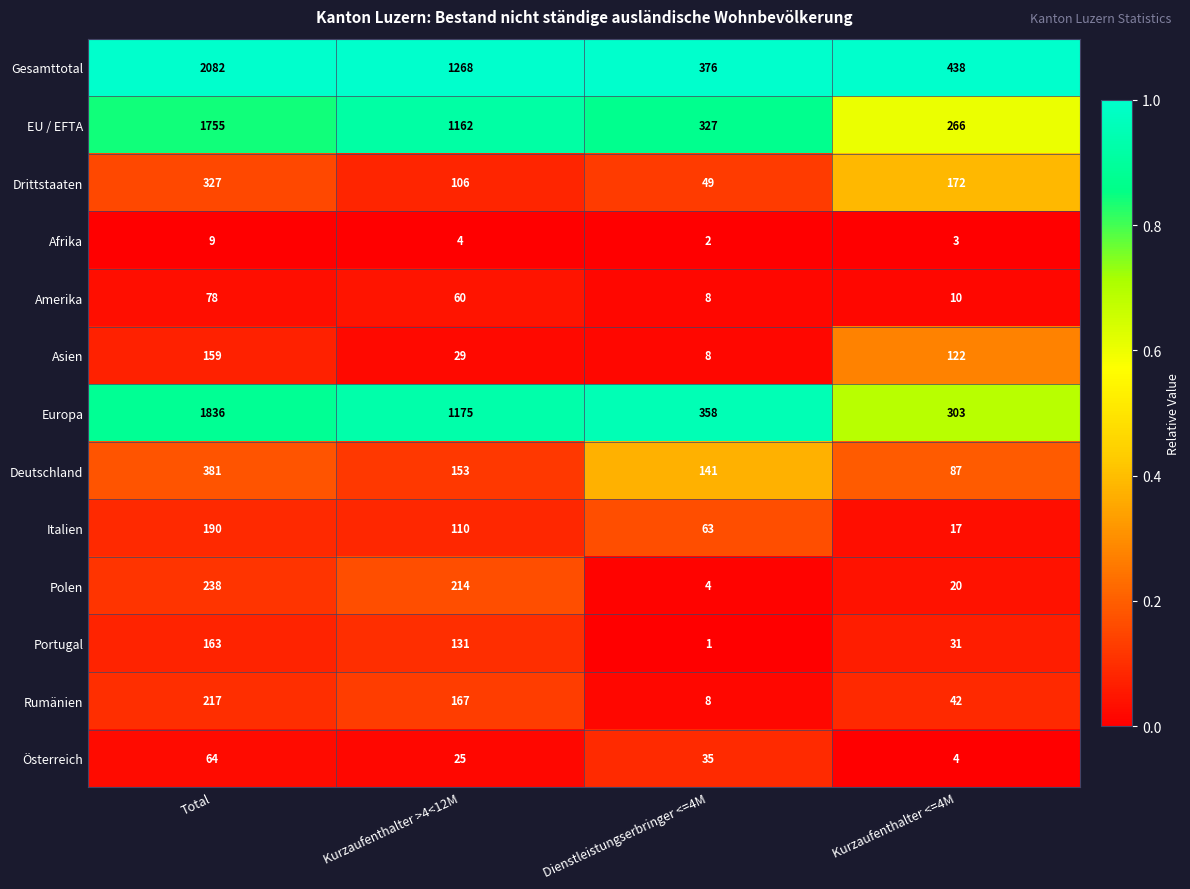

What is the difference between the highest and lowest values at Total?

2073